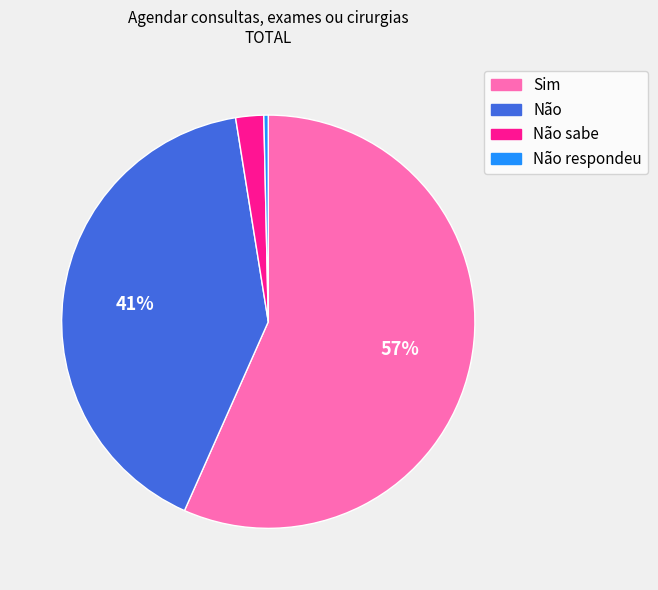

Does any single category account for the majority?

Yes